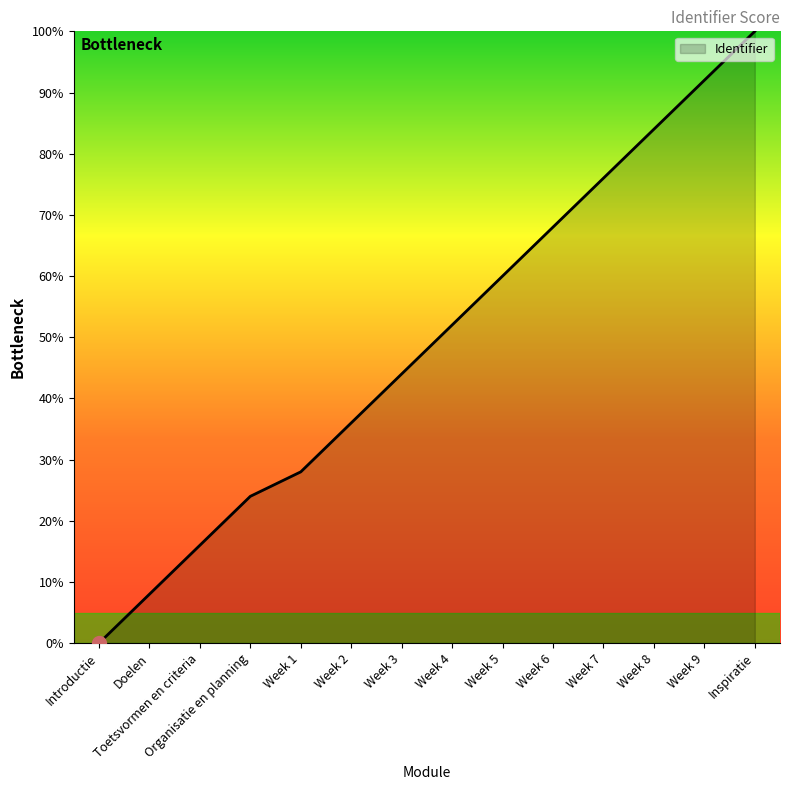

Which has a higher value, Inspiratie or Week 5?

Inspiratie